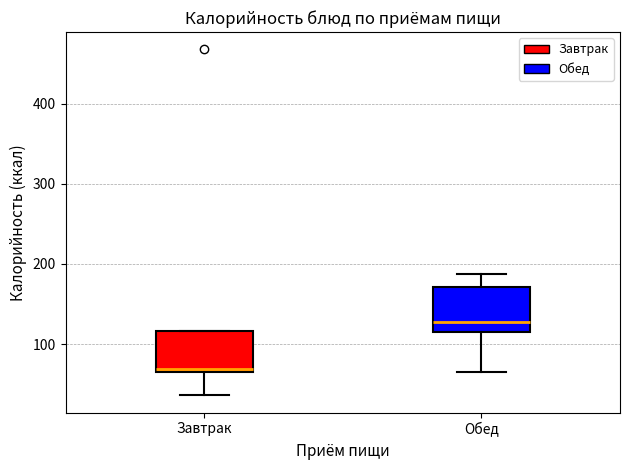

Reading left to right, read every box against the y-axis: the position of its median line, the range the box covers, and the ends of its whiskers. The values are not printed on the chart, so give them approximately, as read against the axis.

Завтрак: median 70, box 60 to 120, whiskers 40 to 120
Обед: median 130, box 110 to 170, whiskers 60 to 190